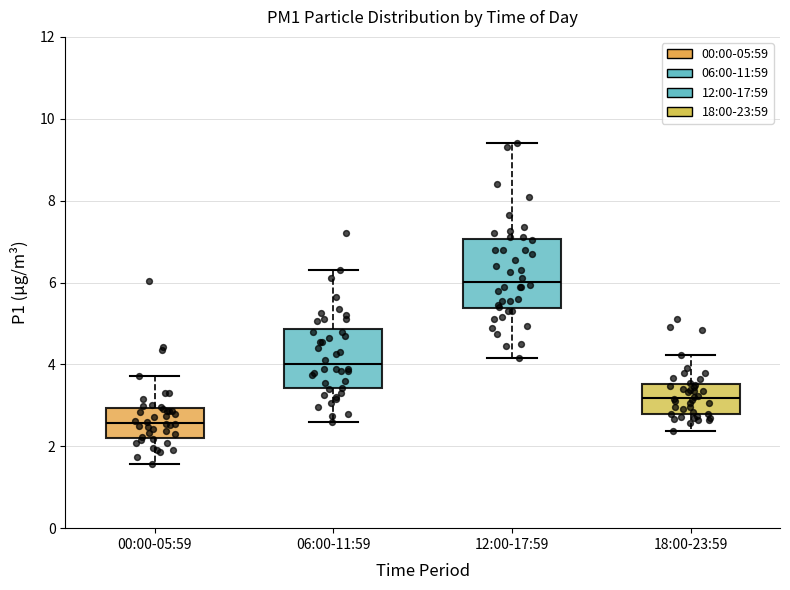

Which box's median line is the highest?

12:00-17:59